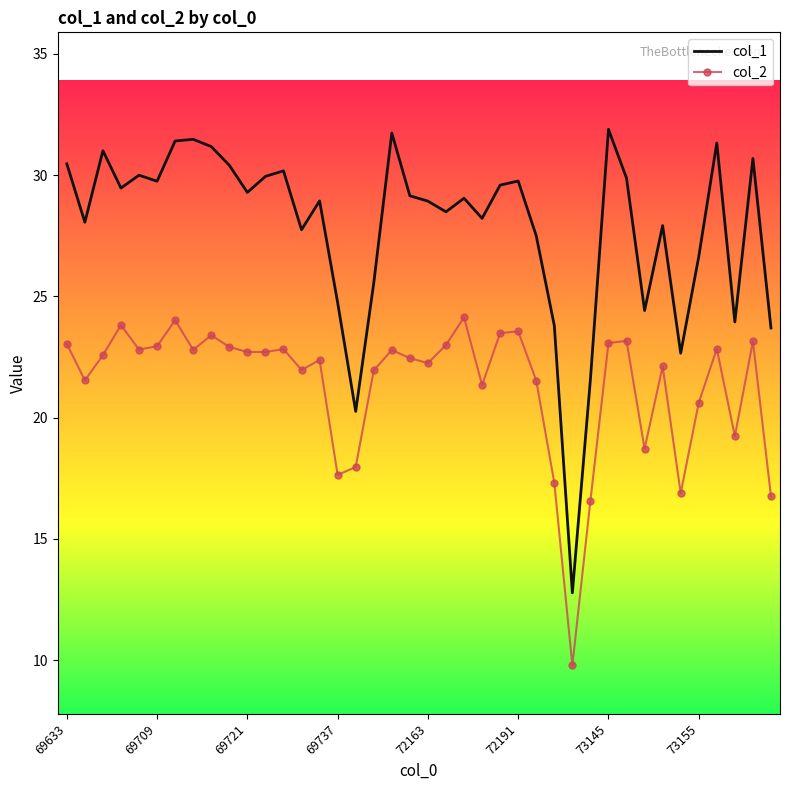

What are all the series names shown in the legend?

col_1, col_2